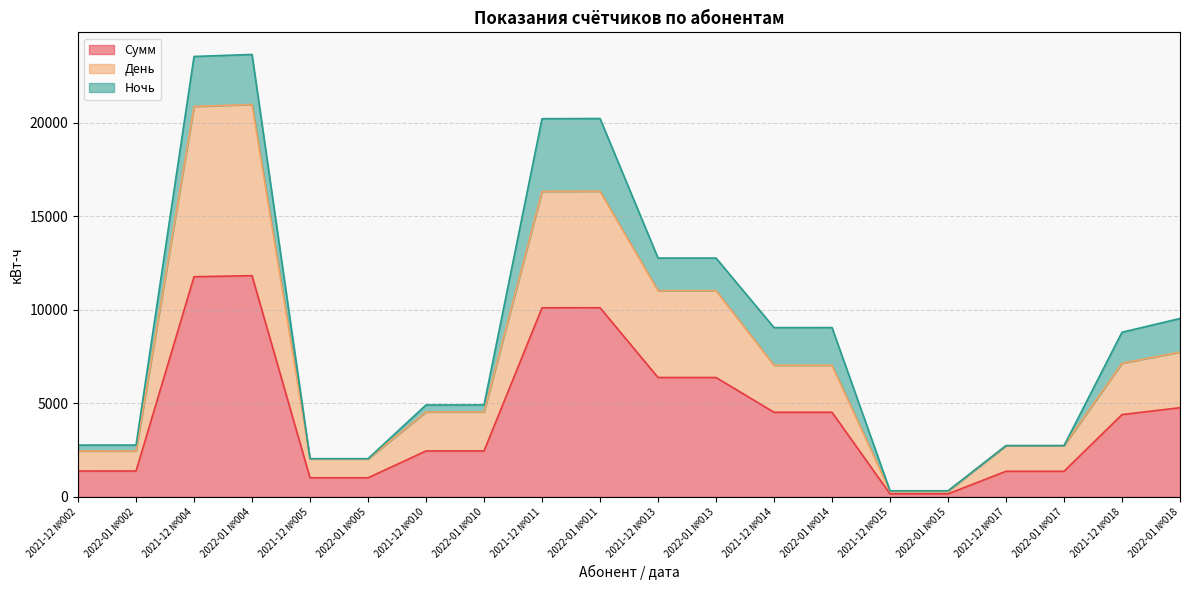

What is the difference between the maximum and minimum values in the День series?

20661.1